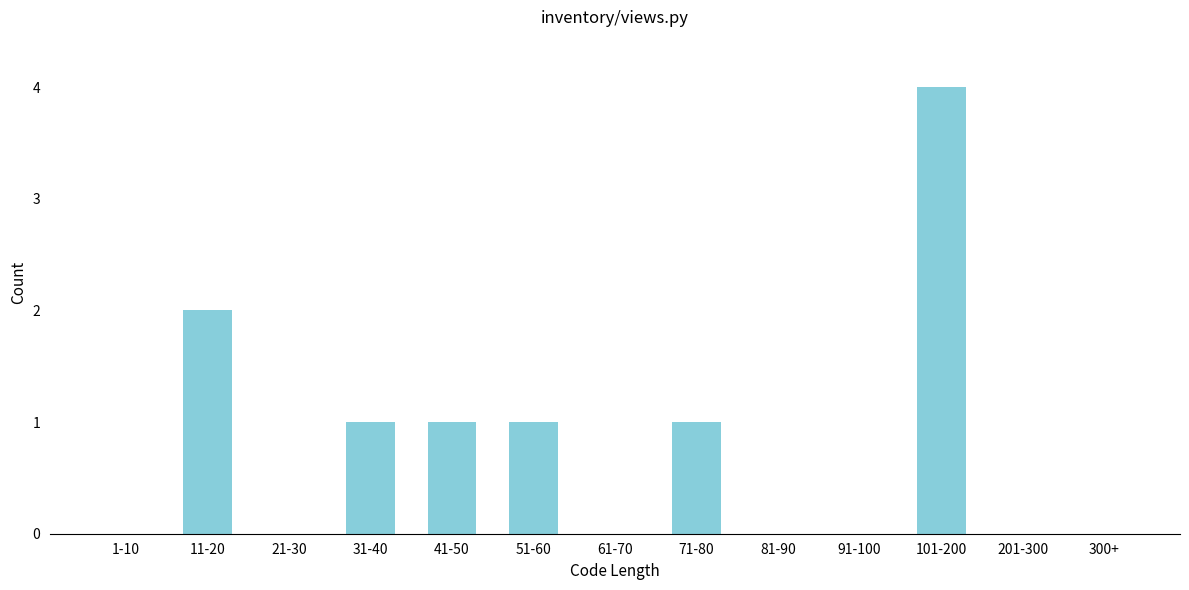

Reading right to left, list all the values displayed in this chart.

300+=0	201-300=0	101-200=4	91-100=0	81-90=0	71-80=1	61-70=0	51-60=1	41-50=1	31-40=1	21-30=0	11-20=2	1-10=0